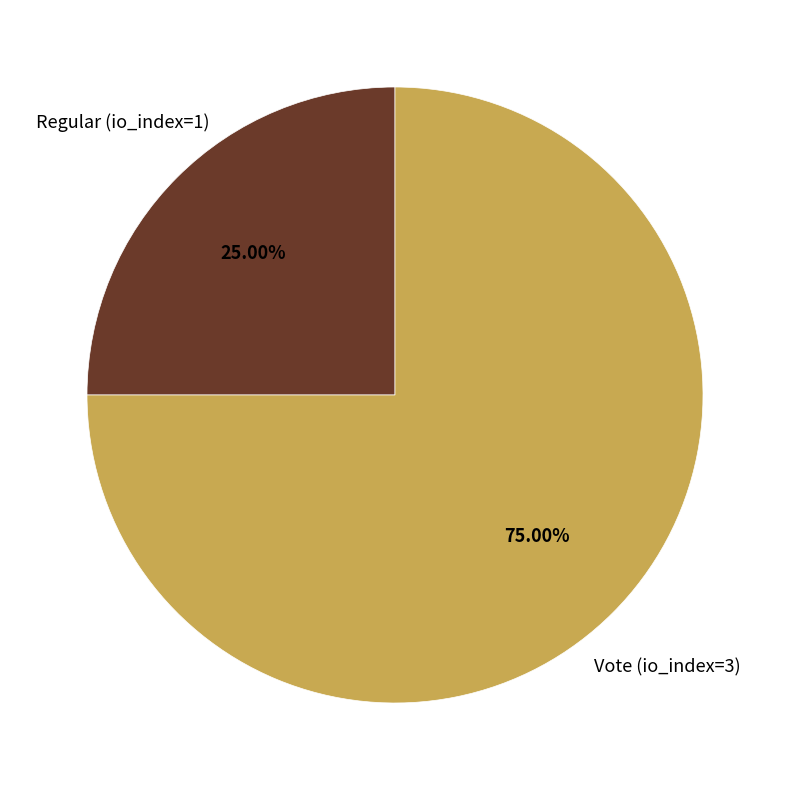

What portion of the pie excludes Vote (io_index=3)?

25.0%